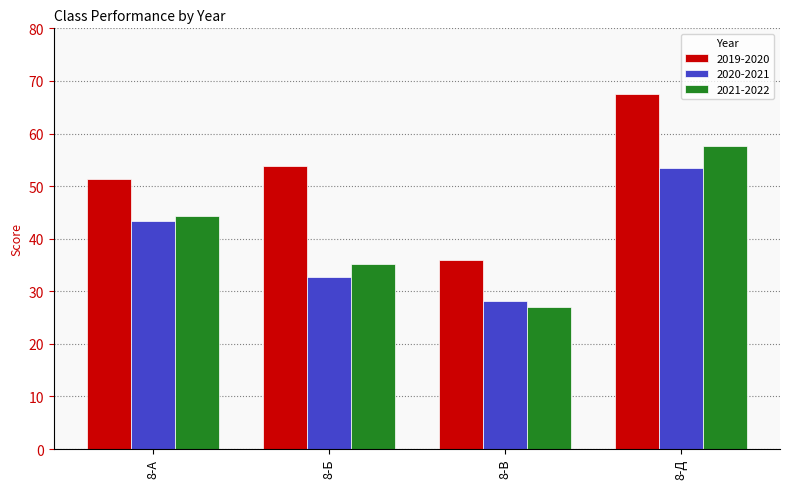

What is the approximate value of 2021-2022 at 8-Д?

57.7